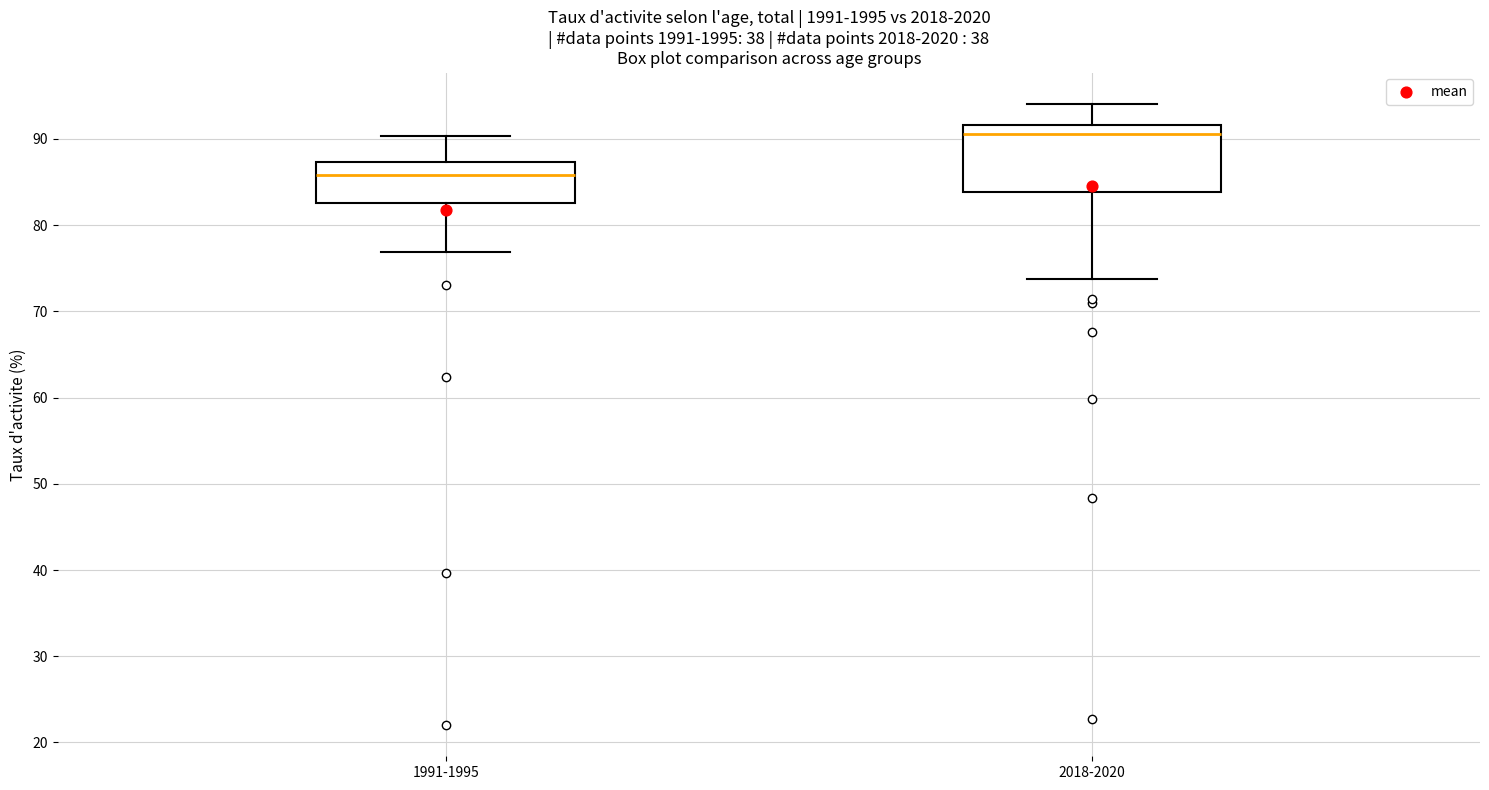

Reading left to right, transcribe this box plot: for each box, give where its median line is, the range the box spans, and where its two whiskers end, as read against the y-axis. The values are not printed on the chart, so give them approximately, as read against the axis.

1991-1995: median 86, box 83 to 87, whiskers 77 to 90
2018-2020: median 91, box 84 to 92, whiskers 74 to 94